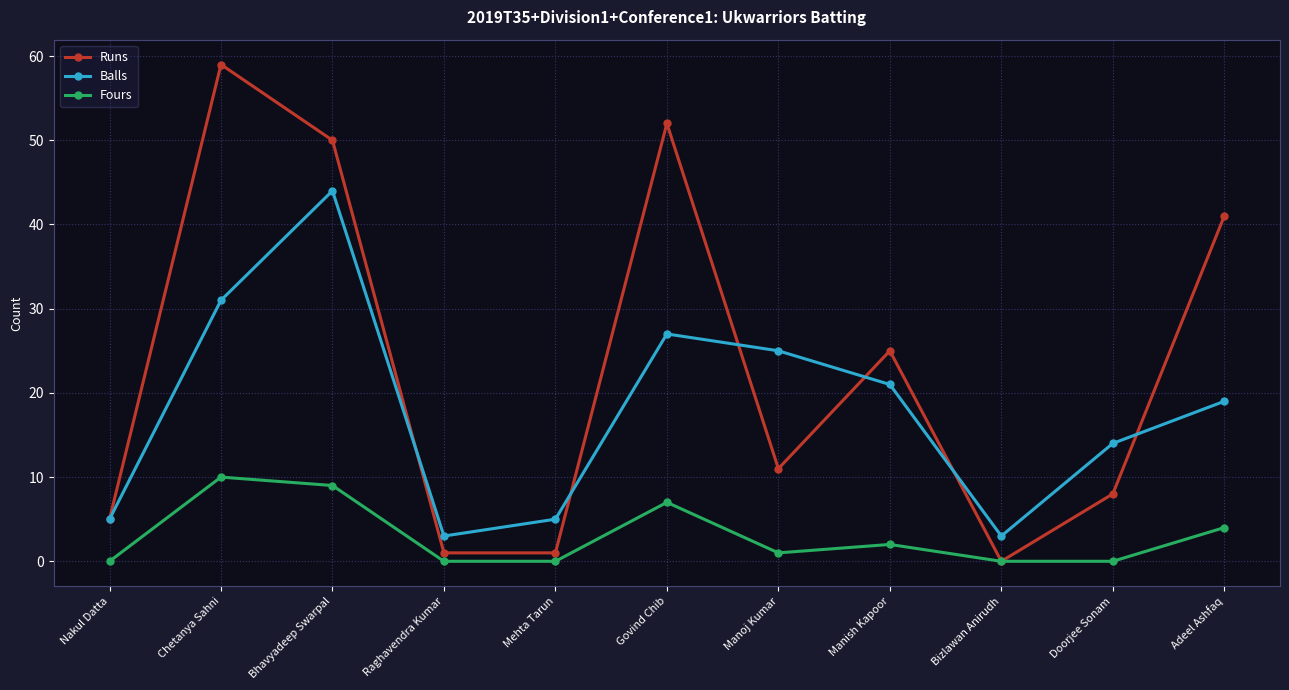

At which label does Runs reach its minimum?

Bizlawan Anirudh